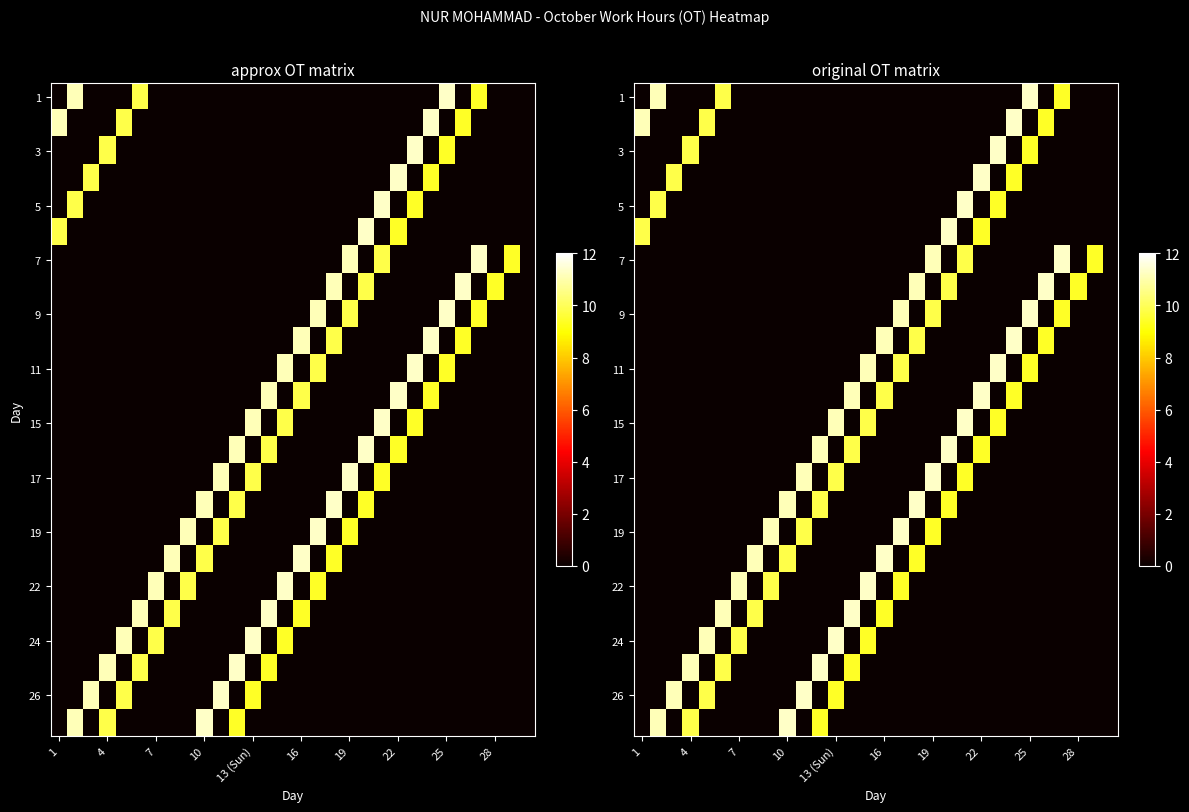

What is the sum of all 19 values?

41.7